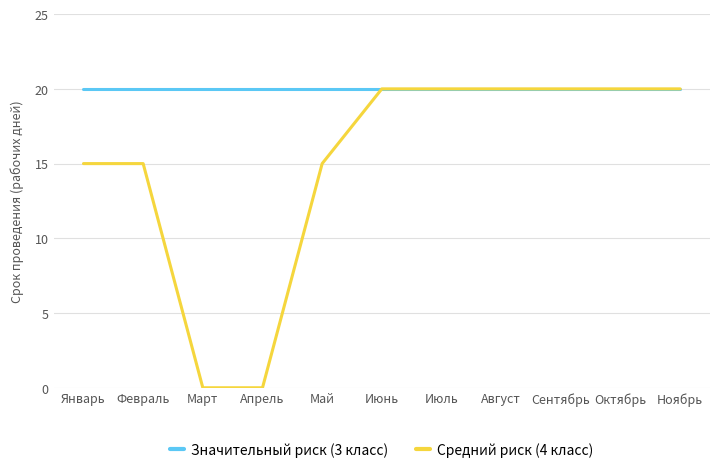

Count the Средний риск (4 класс) values in the range 15 to 20.

9